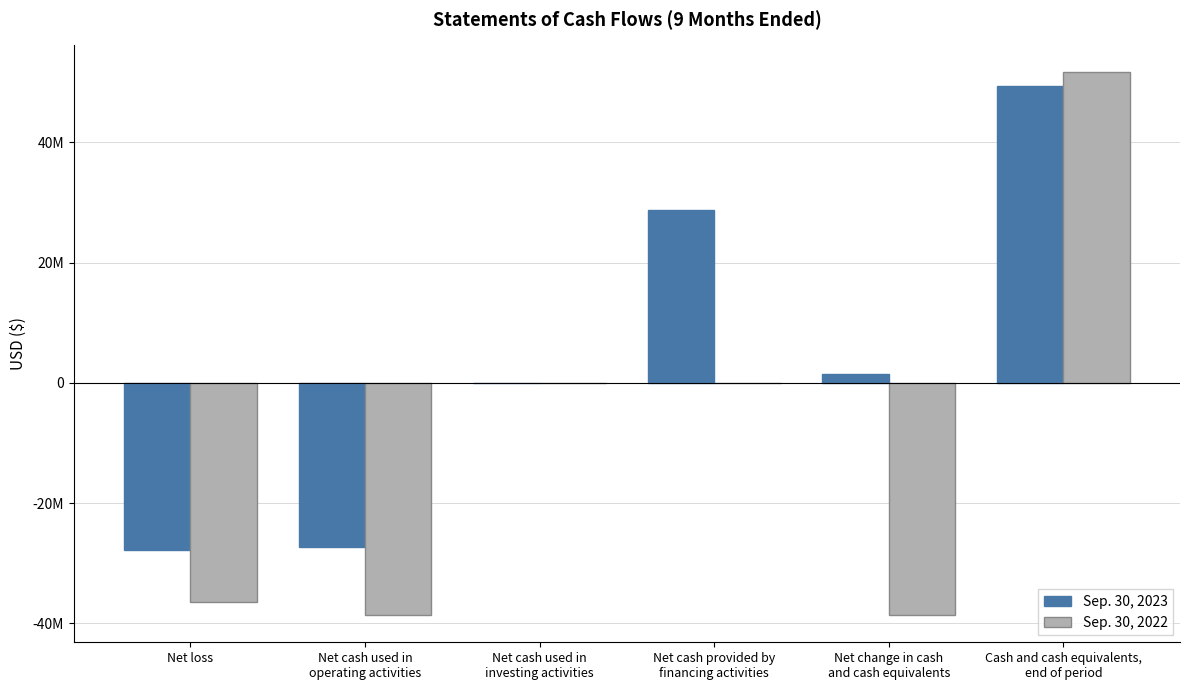

Between Cash and cash equivalents,
end of period and Net cash used in
operating activities, which is larger?

Cash and cash equivalents,
end of period